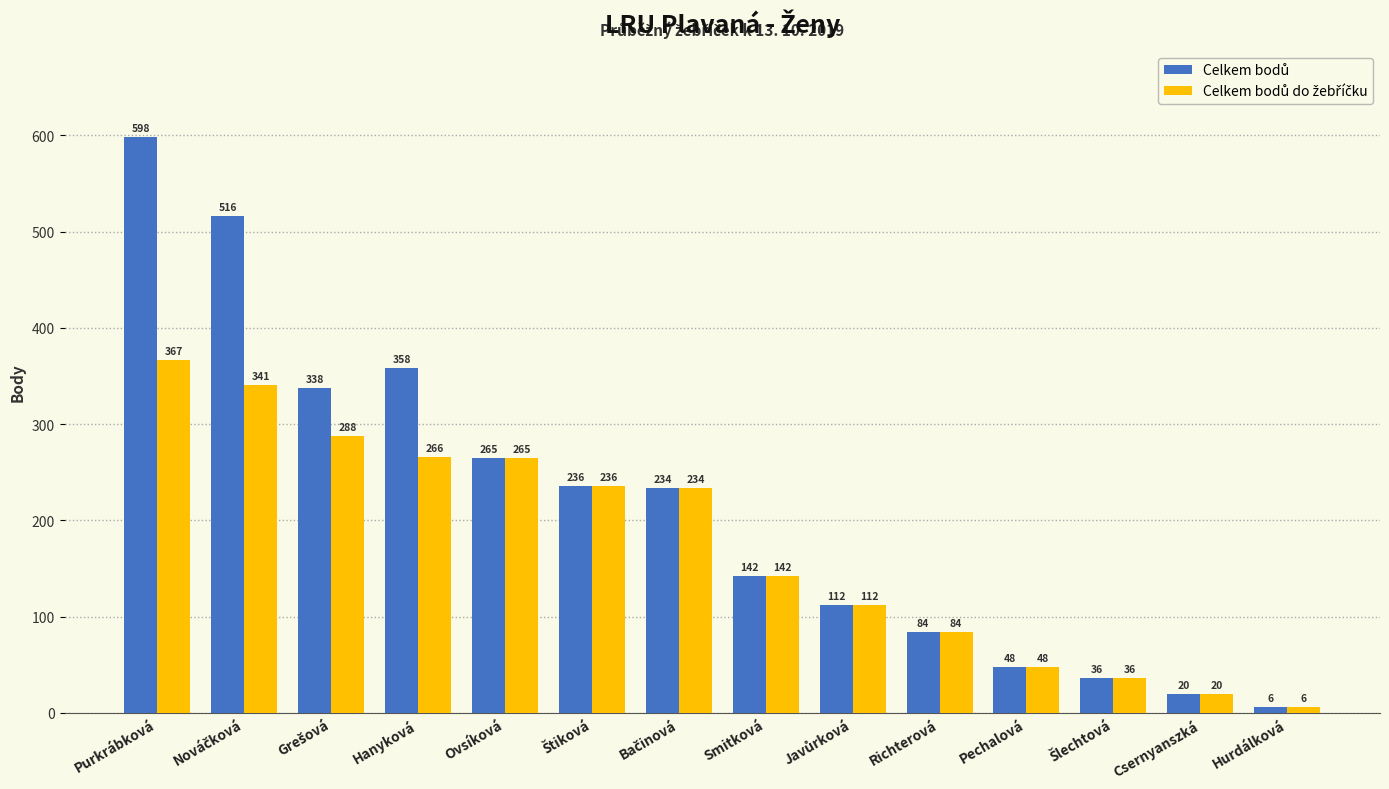

At which category is the sum across all series the highest?

Purkrábková